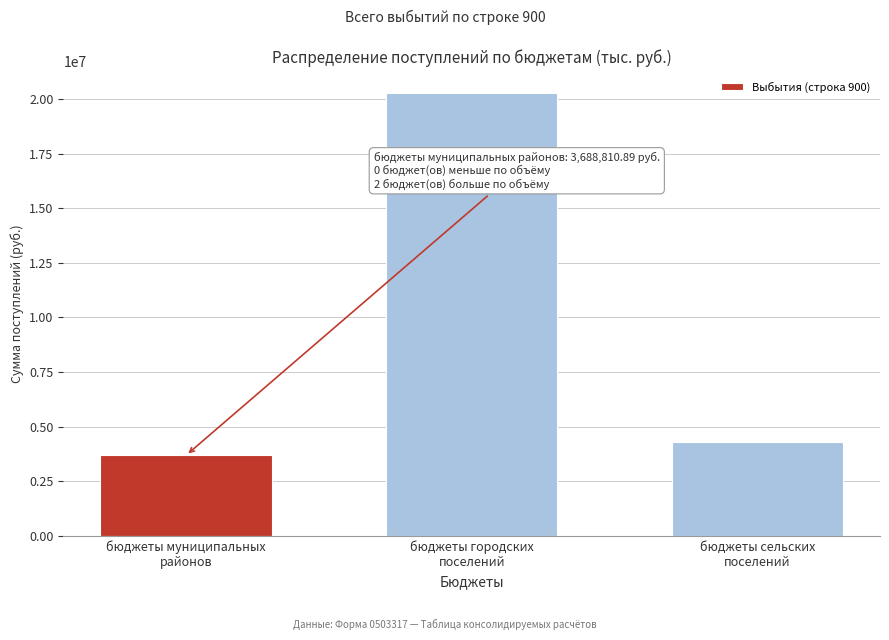

Reading left to right, transcribe all the data shown in this chart.

3688810.9	20260400.0	4316905.8